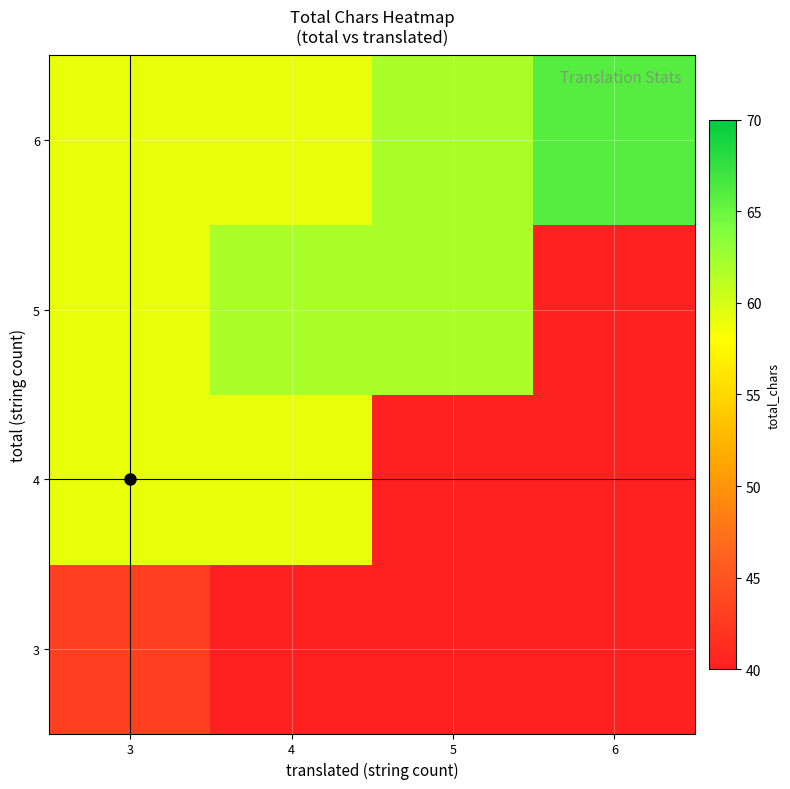

At which label is 5 closest to 60?

3